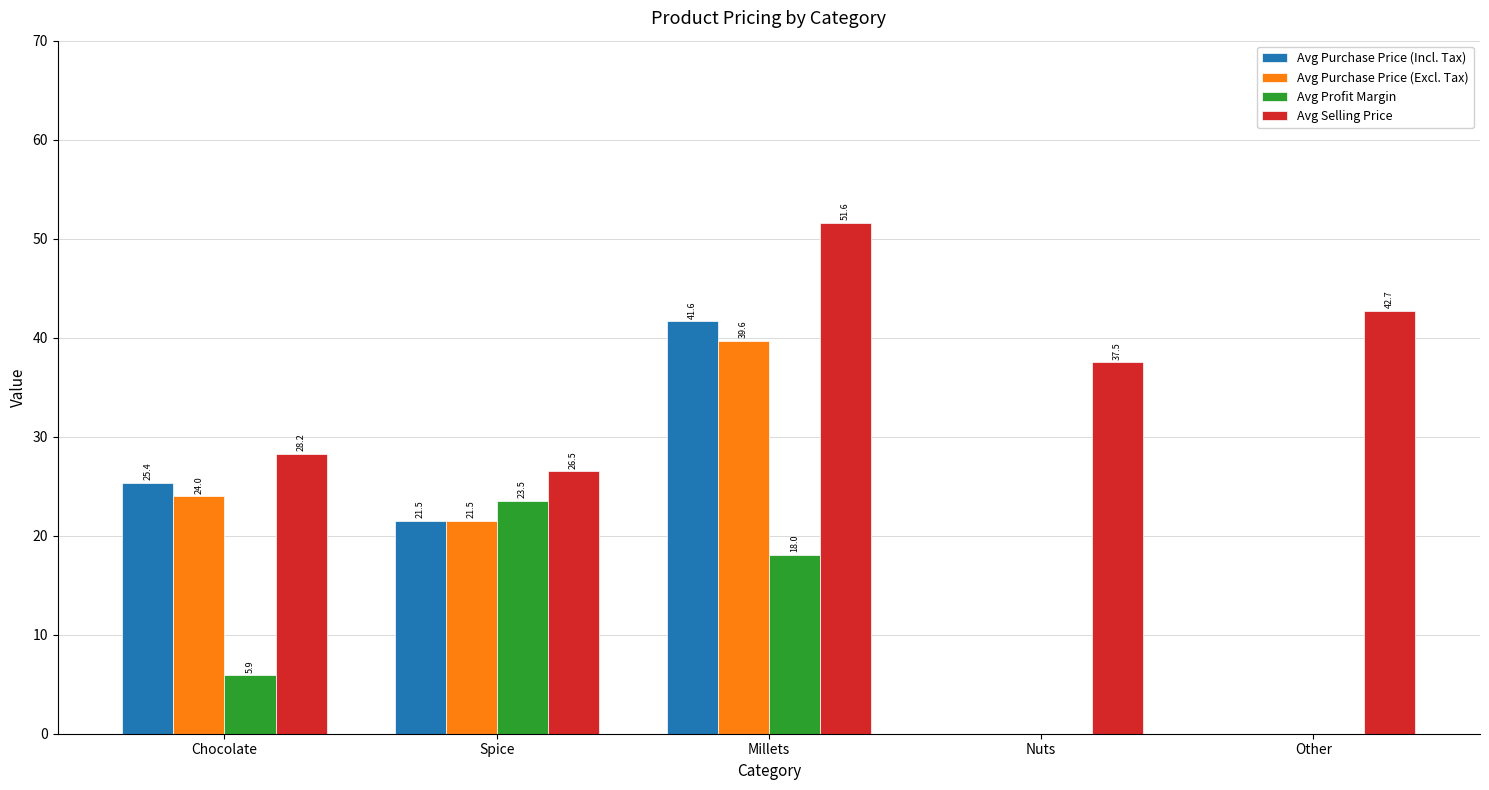

True or false: Avg Purchase Price (Excl. Tax) has a value of 0.0 at Nuts.

True